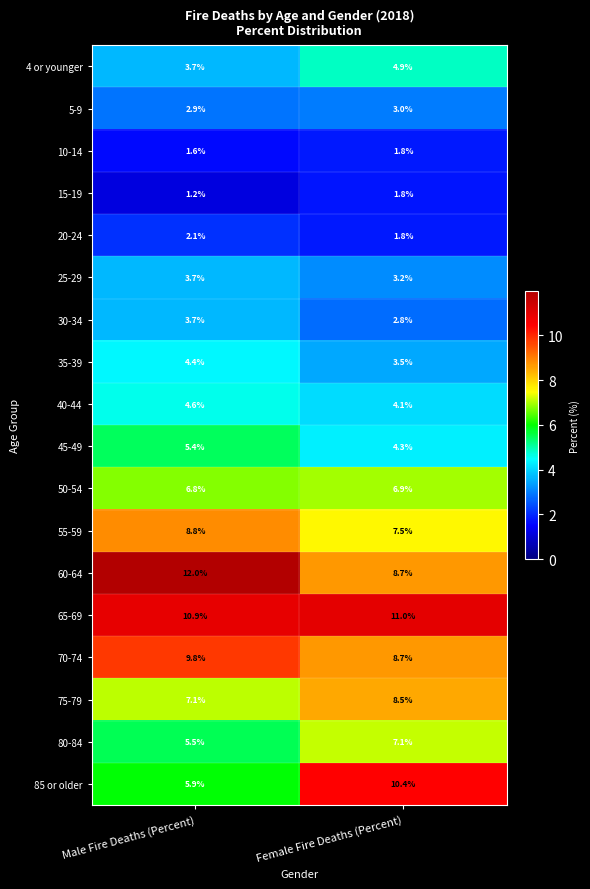

Is it true that 45-49 equals 5.4 at Male Fire Deaths (Percent)?

True